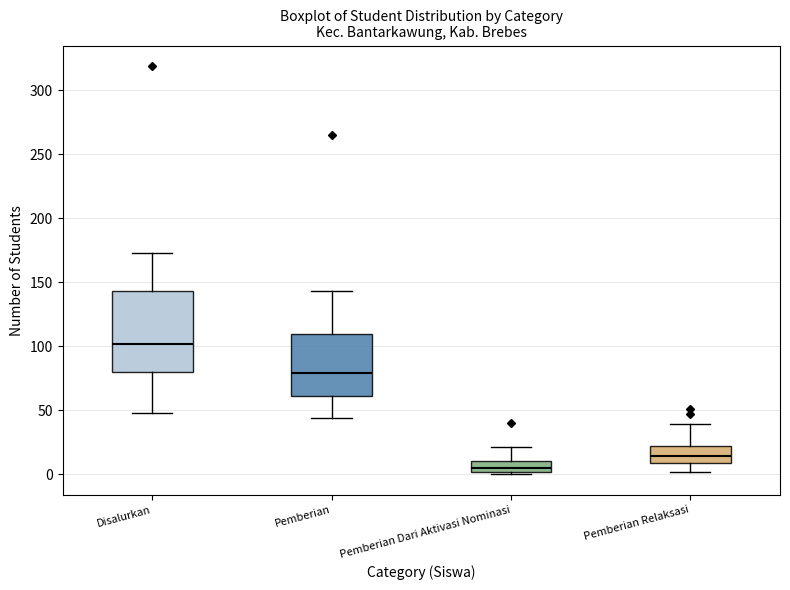

Reading left to right, read every box against the y-axis: the position of its median line, the range the box covers, and the ends of its whiskers. The values are not printed on the chart, so give them approximately, as read against the axis.

Disalurkan: median 100, box 80 to 145, whiskers 50 to 175
Pemberian: median 80, box 60 to 110, whiskers 45 to 145
Pemberian Dari Aktivasi Nominasi: median 5, box 0 to 10, whiskers 0 (just below the box's lower edge) to 20
Pemberian Relaksasi: median 15, box 10 to 20, whiskers 0 to 40